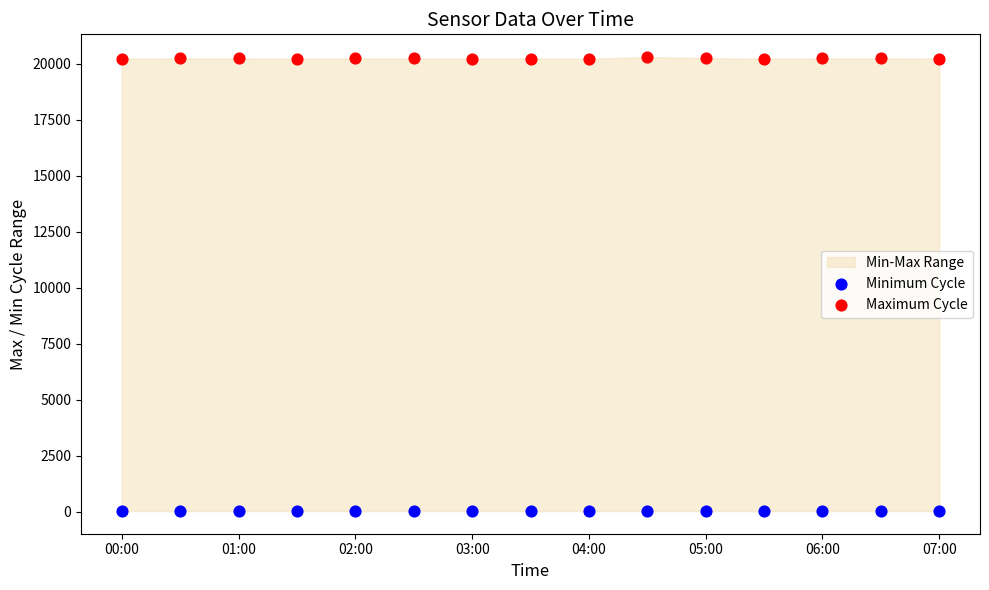

Which series contains the lowest Y value?

Minimum Cycle